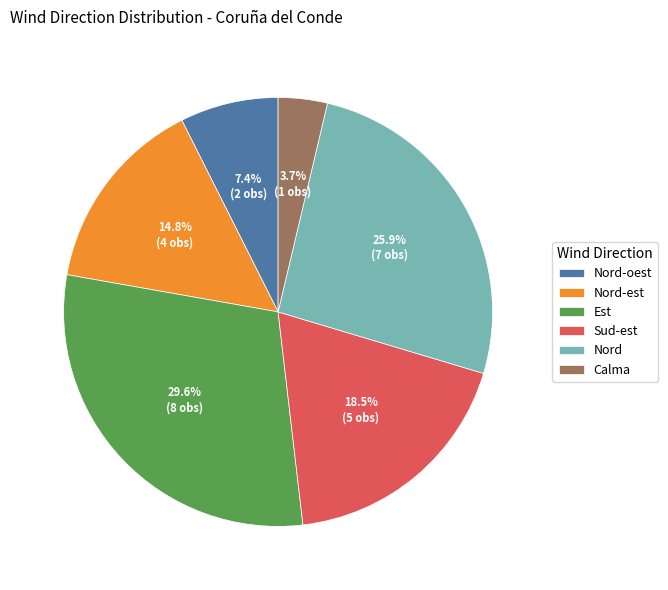

What percentage is the Calma slice, to the nearest percent?

4%